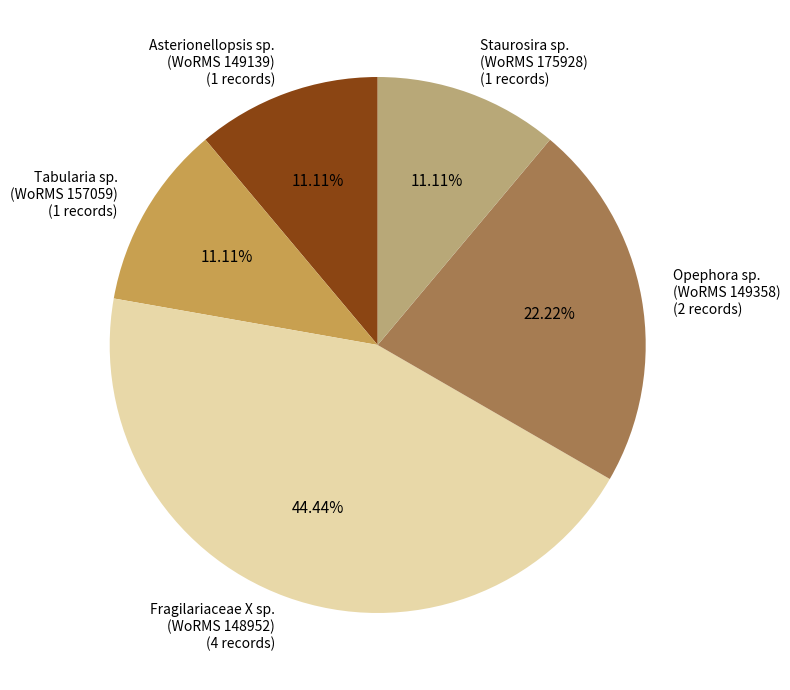

Count the number of slices in the pie.

5